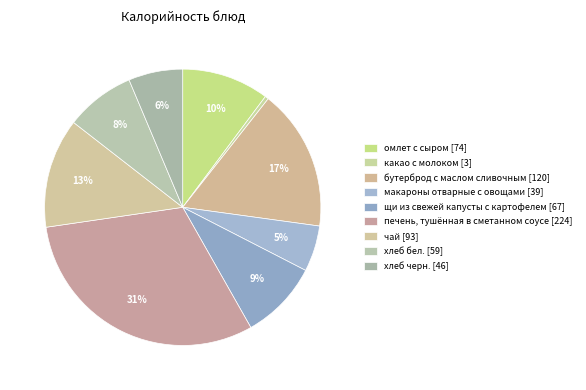

To the nearest percent, what is the average slice percentage?

11%